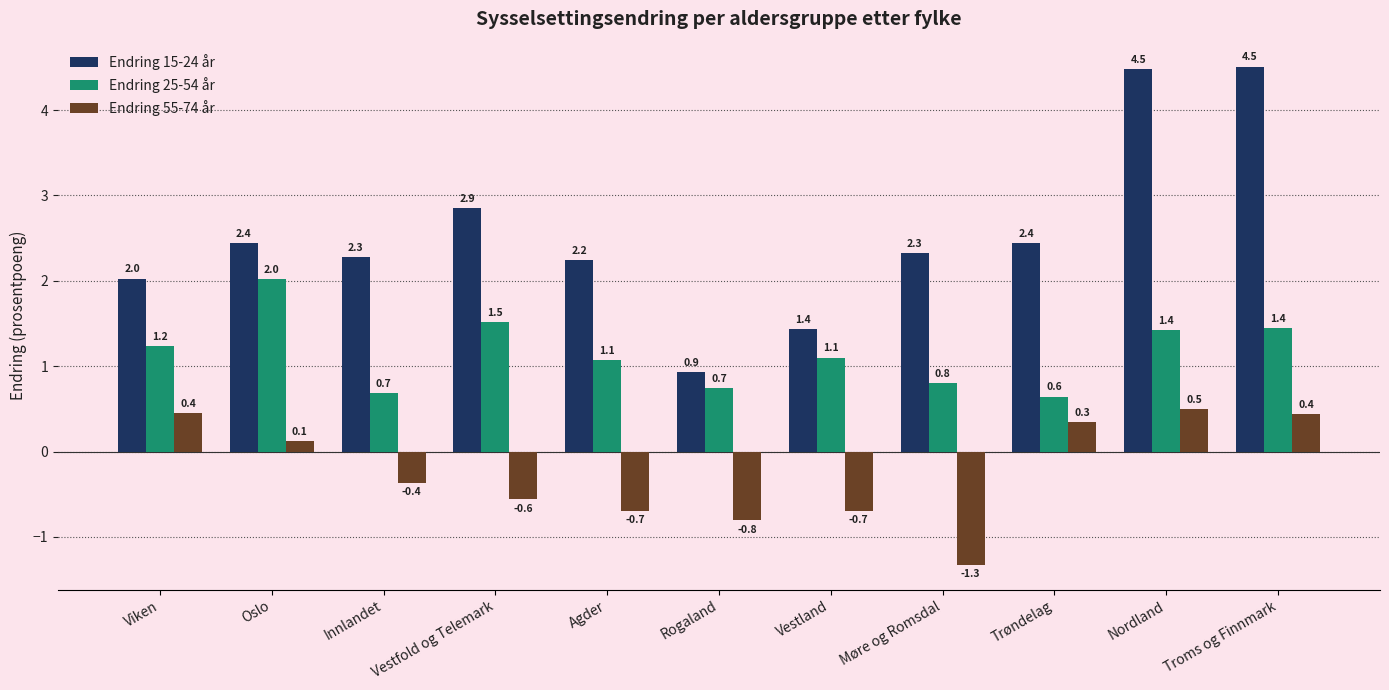

What is the spread (max minus min) of values at Trøndelag?

2.1